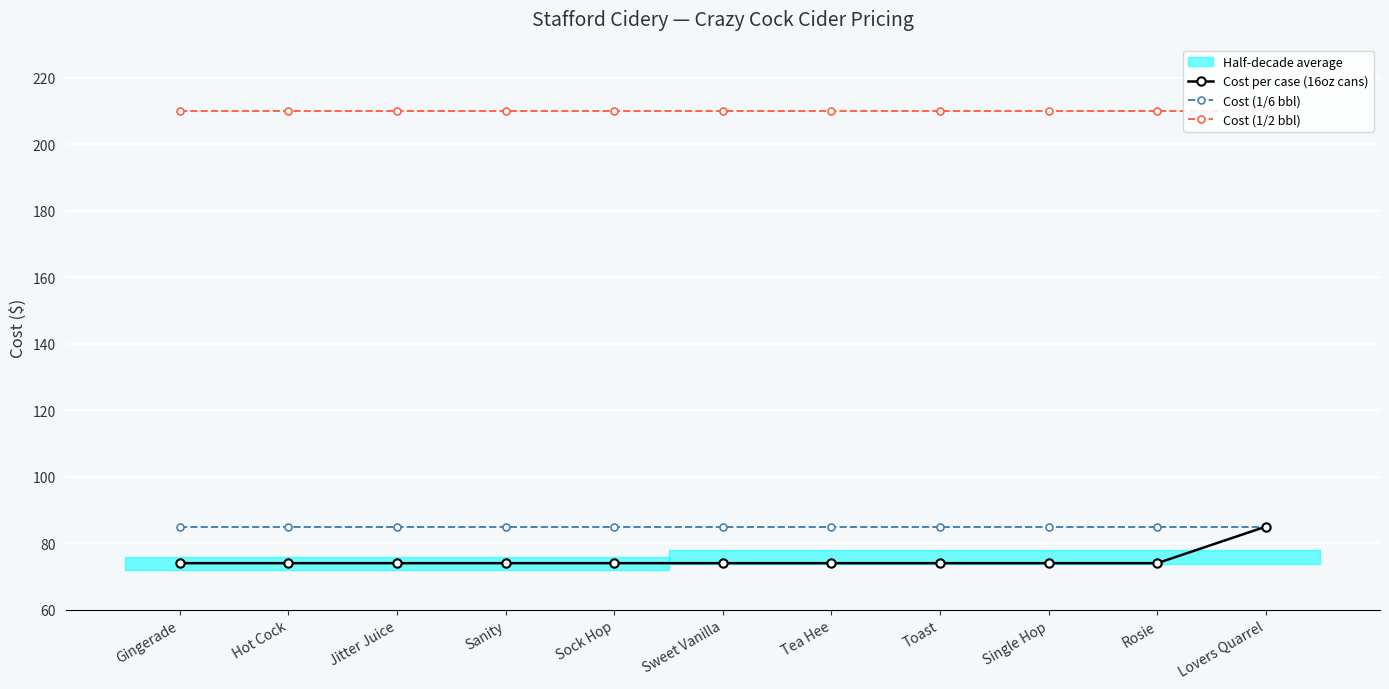

At which category does the chart reach its peak across all series?

Gingerade